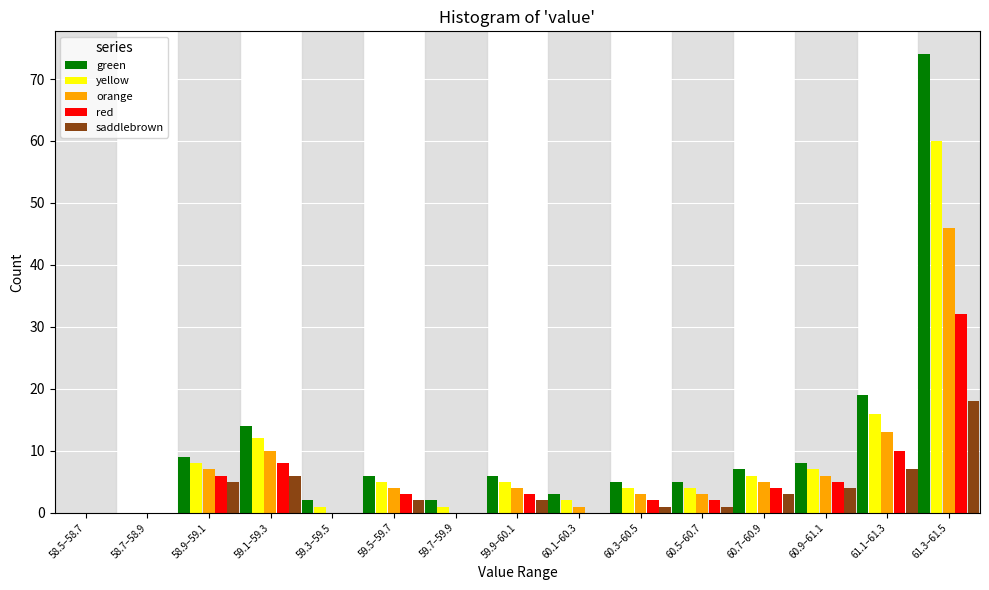

Where is green nearest to the value 37?

61.1–61.3